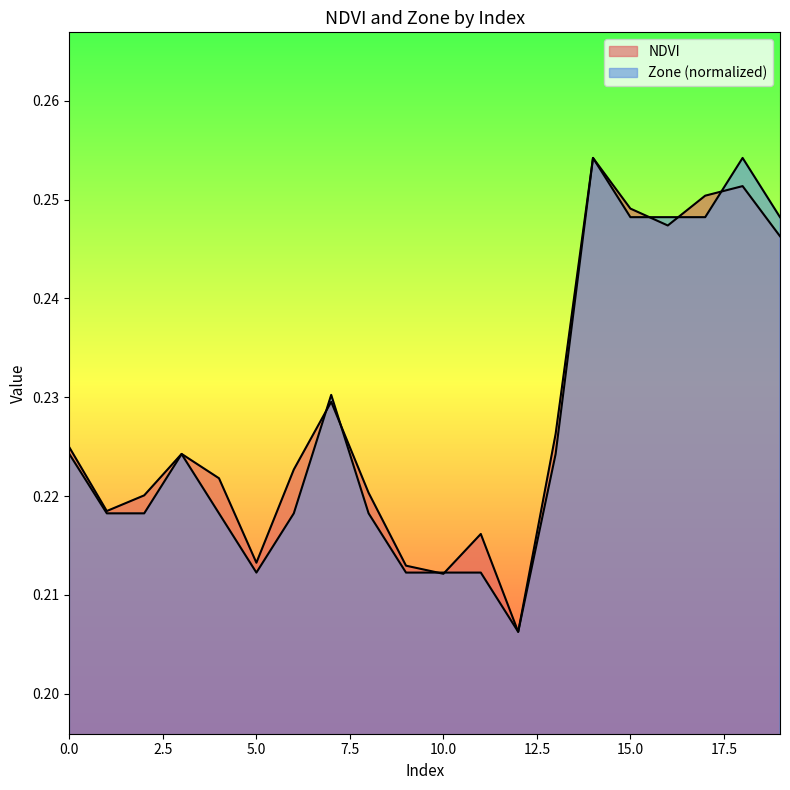

What is the total value across all series at 0?

0.4